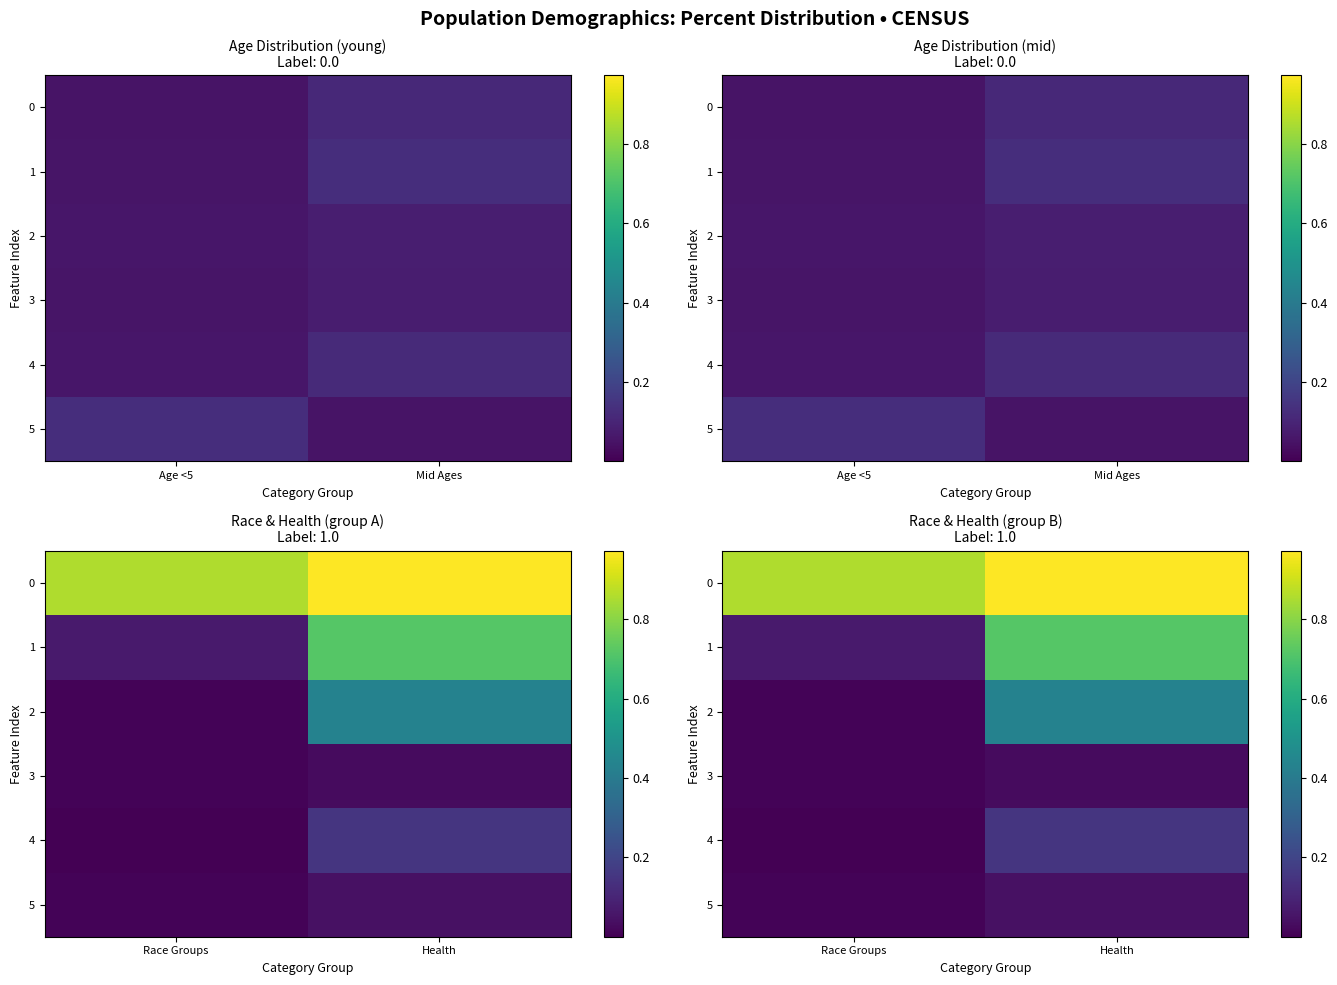

True or false: 4 has a value of 0.2 at Health.

False